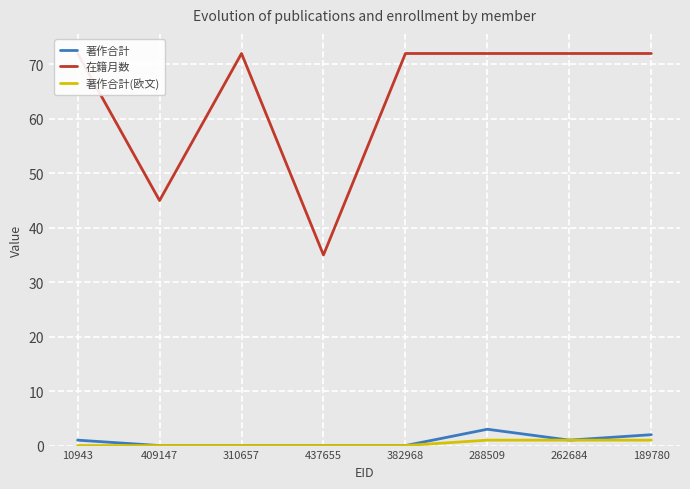

Reading right to left, what are all the values shown in this chart?

著作合計: 189780=2	262684=1	288509=3	382968=0	437655=0	310657=0	409147=0	10943=1
在籍月数: 189780=72	262684=72	288509=72	382968=72	437655=35	310657=72	409147=45	10943=72
著作合計(欧文): 189780=1	262684=1	288509=1	382968=0	437655=0	310657=0	409147=0	10943=0